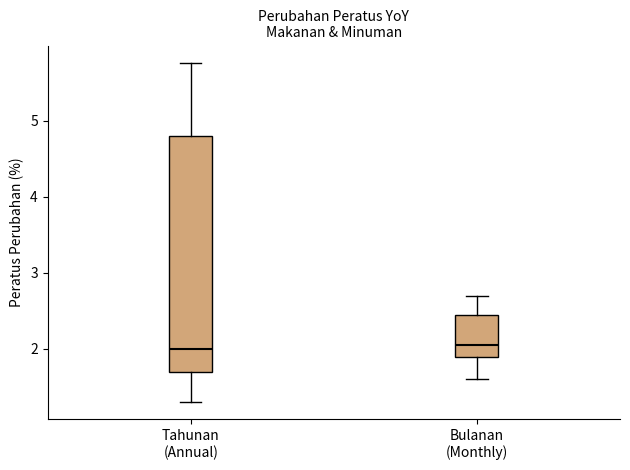

Which box is the tallest, from its lower edge to its upper edge?

Tahunan (Annual)